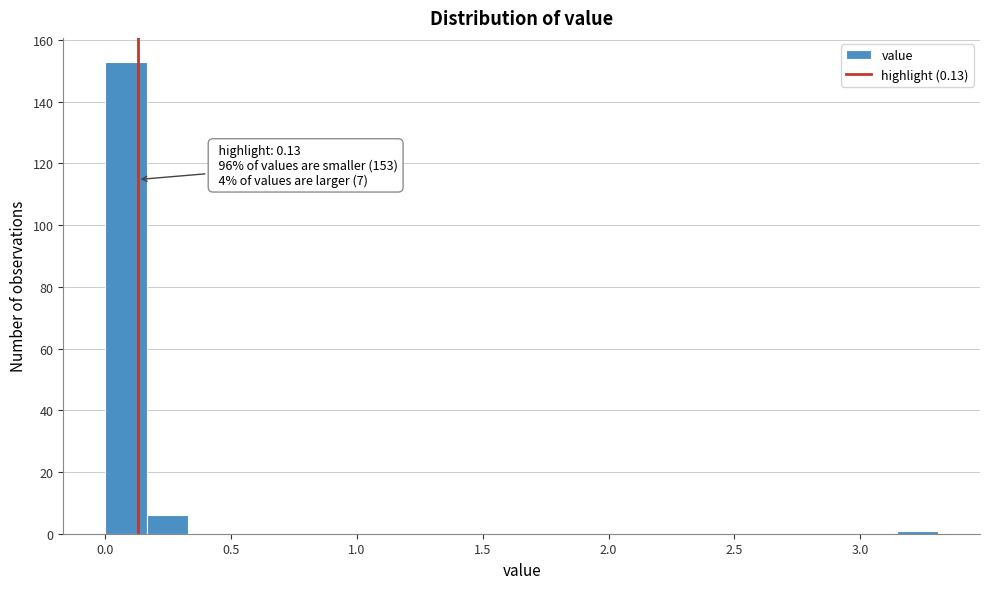

Read against the x-axis, roughly where is the centre of the tallest bar?

0.10